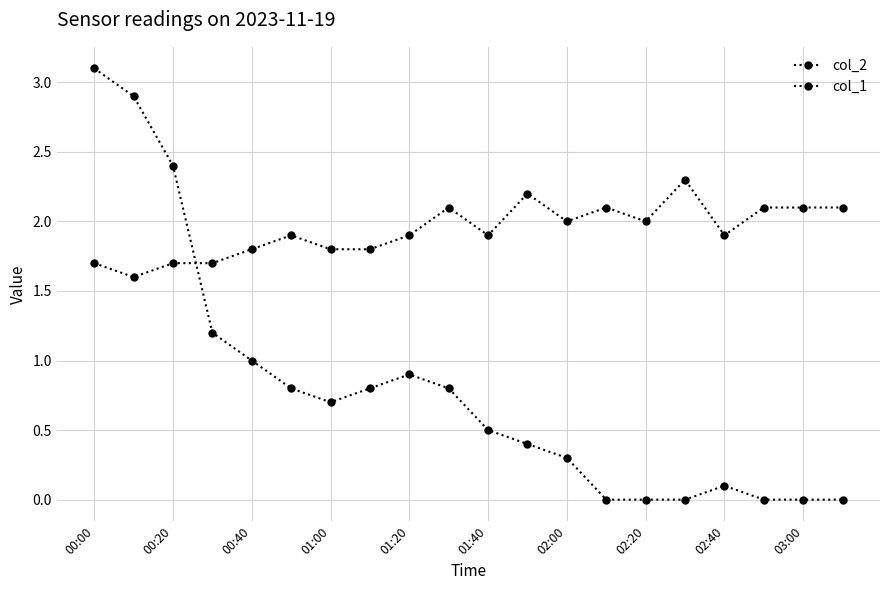

How many categories are shown in the chart?

20